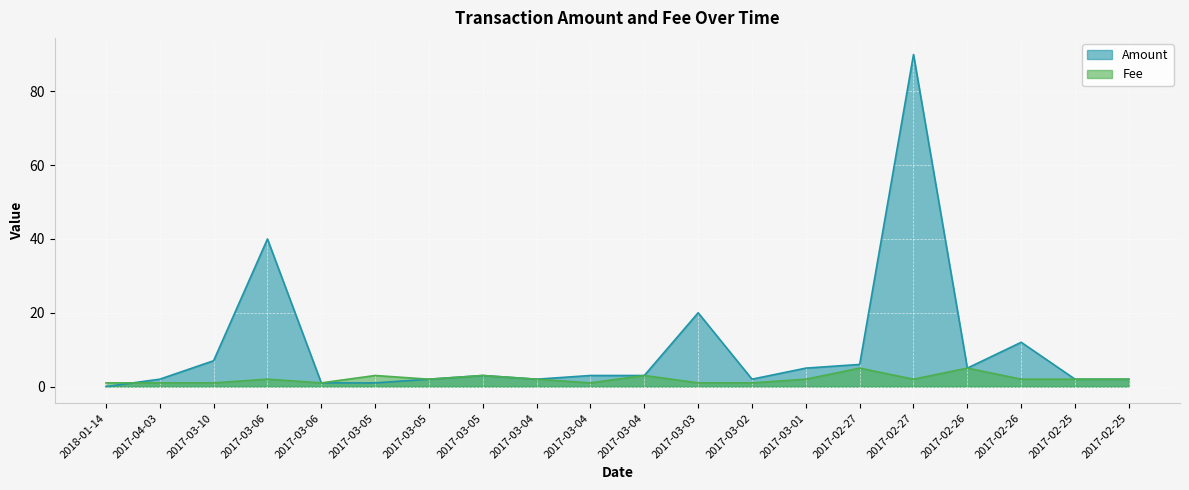

What is the total value across all series at 2017-02-26?

10.0